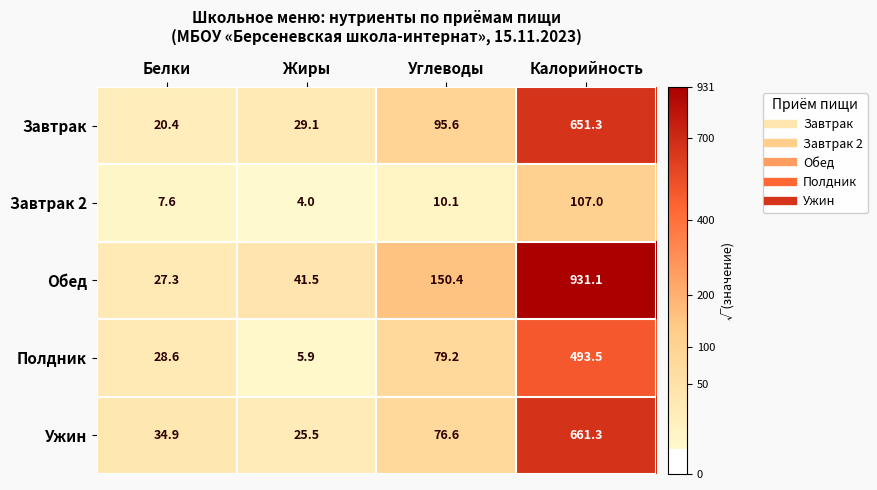

Count the number of categories in the chart.

4